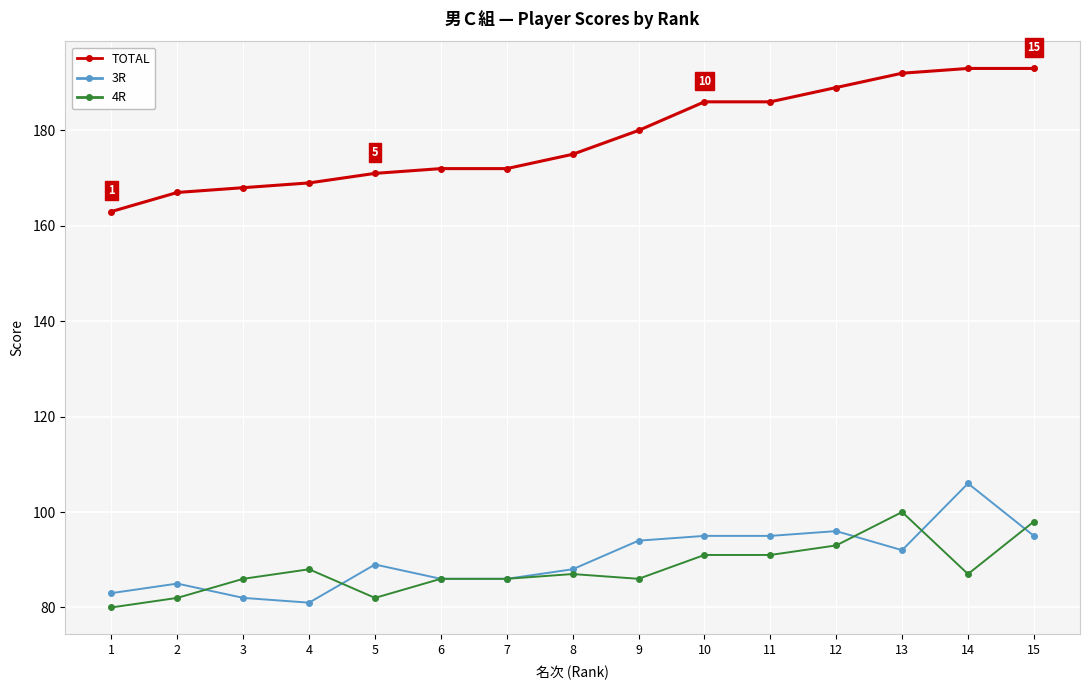

Does the chart display data point markers on the line(s)?

Yes